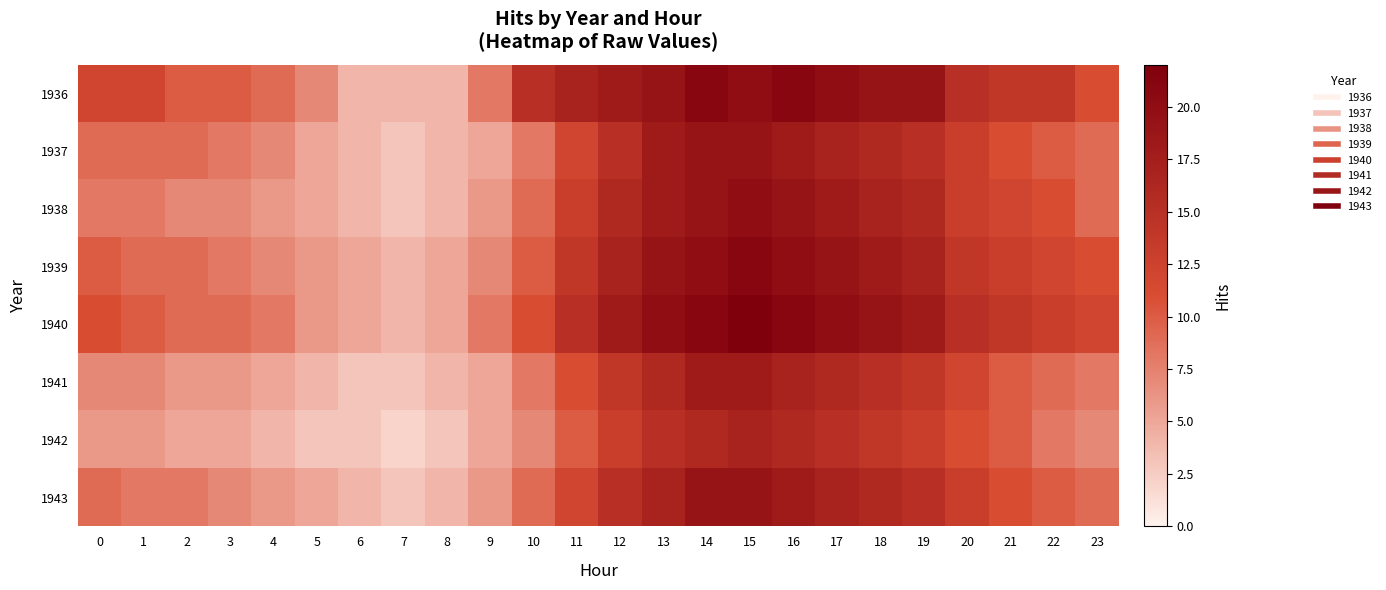

At which category is the sum across all series the highest?

15